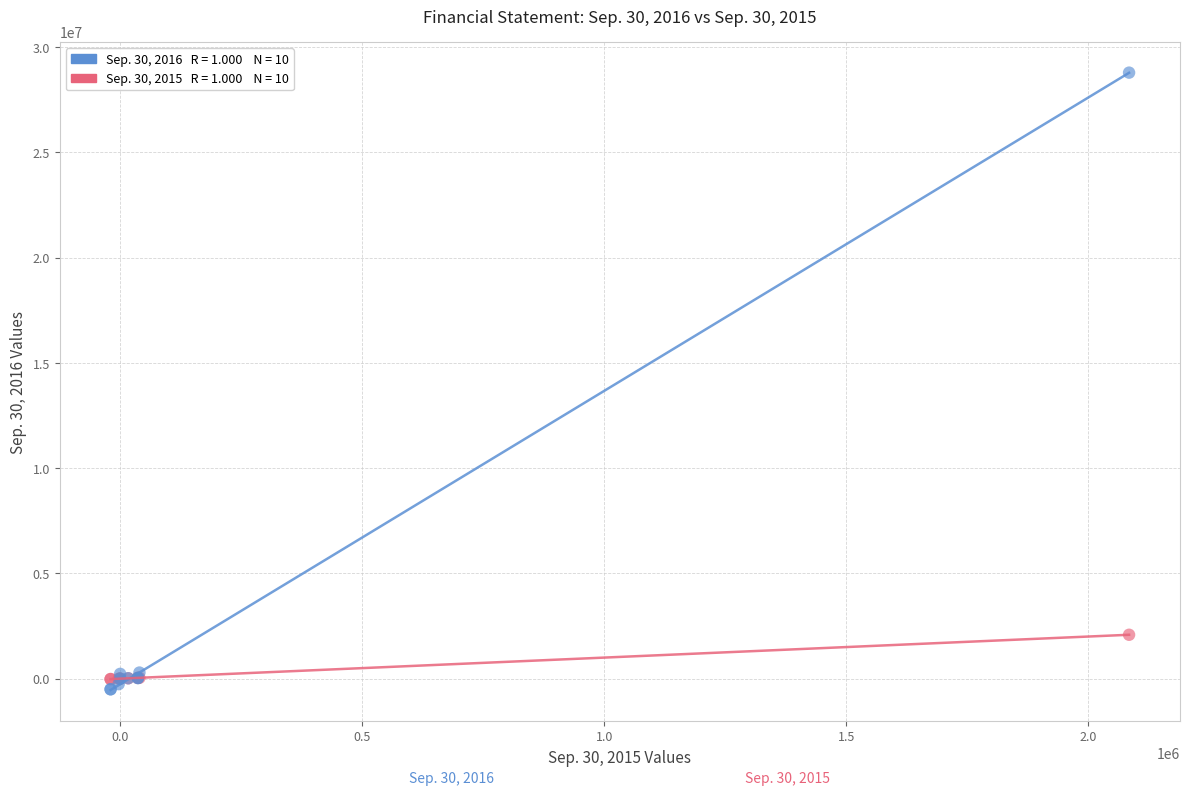

Across all series, what Y value is closest to 14142157?

2084561.0